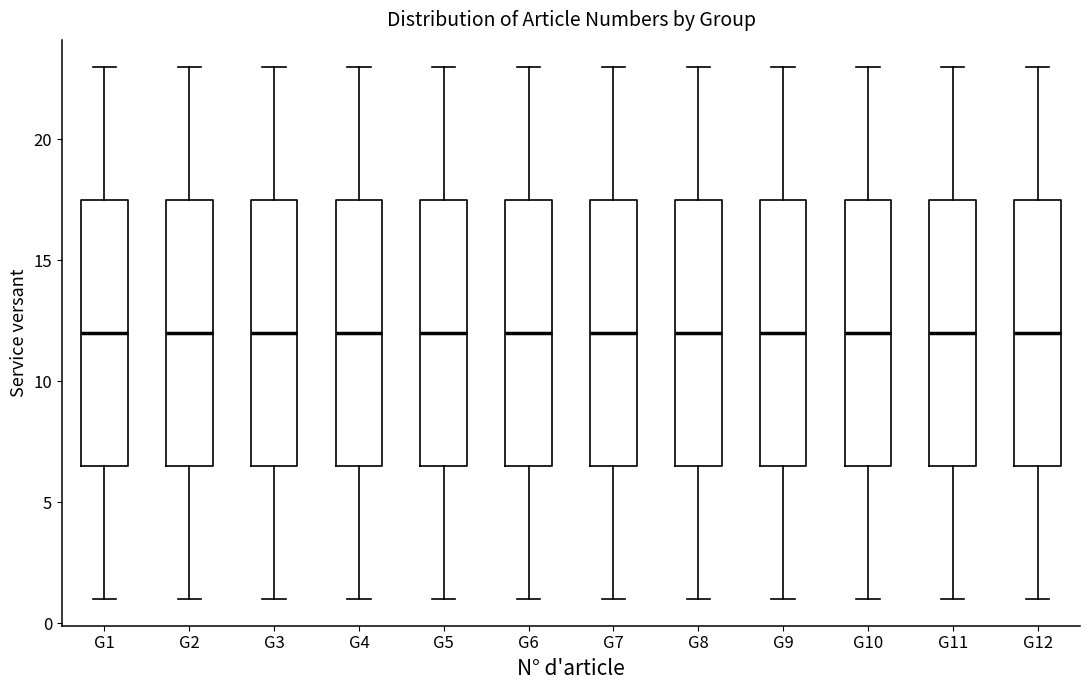

Reading left to right, transcribe this box plot: for each box, give where its median line is, the range the box spans, and where its two whiskers end, as read against the y-axis. The values are not printed on the chart, so give them approximately, as read against the axis.

G1: median 12.0, box 6.5 to 17.5, whiskers 1.0 to 23.0
G2: median 12.0, box 6.5 to 17.5, whiskers 1.0 to 23.0
G3: median 12.0, box 6.5 to 17.5, whiskers 1.0 to 23.0
G4: median 12.0, box 6.5 to 17.5, whiskers 1.0 to 23.0
G5: median 12.0, box 6.5 to 17.5, whiskers 1.0 to 23.0
G6: median 12.0, box 6.5 to 17.5, whiskers 1.0 to 23.0
G7: median 12.0, box 6.5 to 17.5, whiskers 1.0 to 23.0
G8: median 12.0, box 6.5 to 17.5, whiskers 1.0 to 23.0
G9: median 12.0, box 6.5 to 17.5, whiskers 1.0 to 23.0
G10: median 12.0, box 6.5 to 17.5, whiskers 1.0 to 23.0
G11: median 12.0, box 6.5 to 17.5, whiskers 1.0 to 23.0
G12: median 12.0, box 6.5 to 17.5, whiskers 1.0 to 23.0